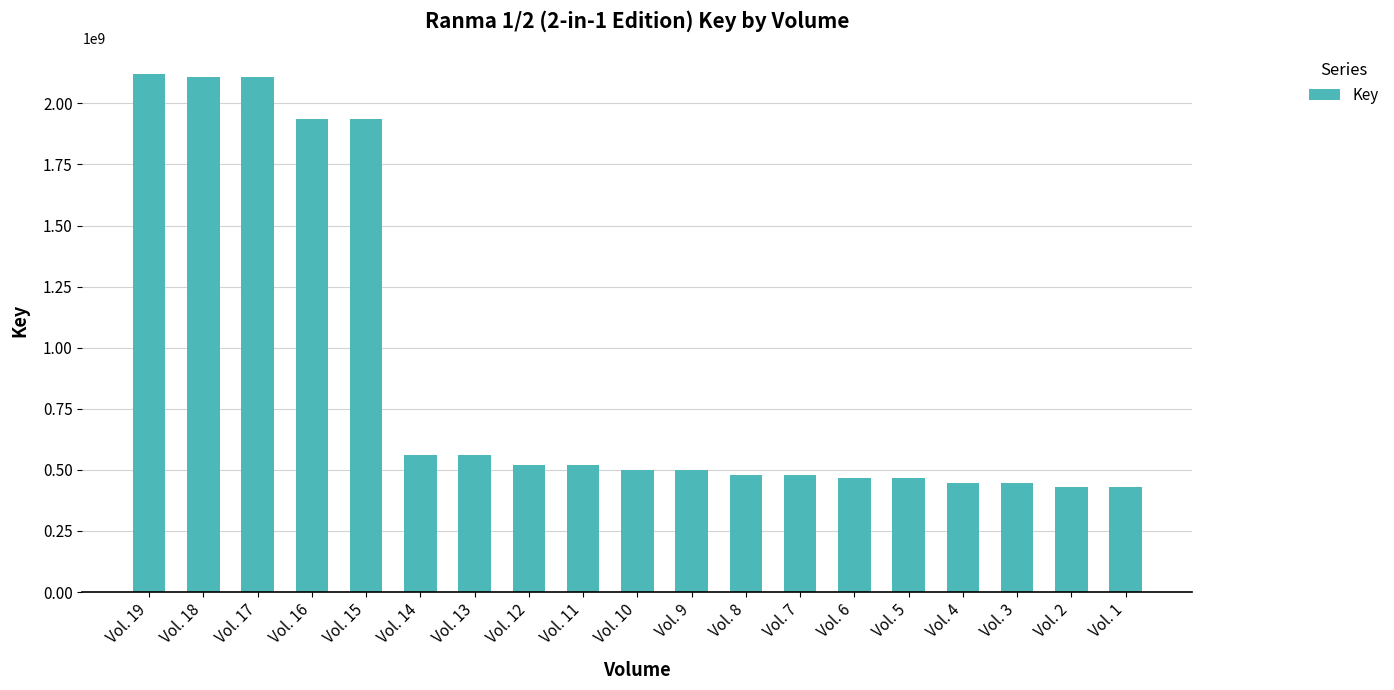

What is the greatest value displayed?

2119610989